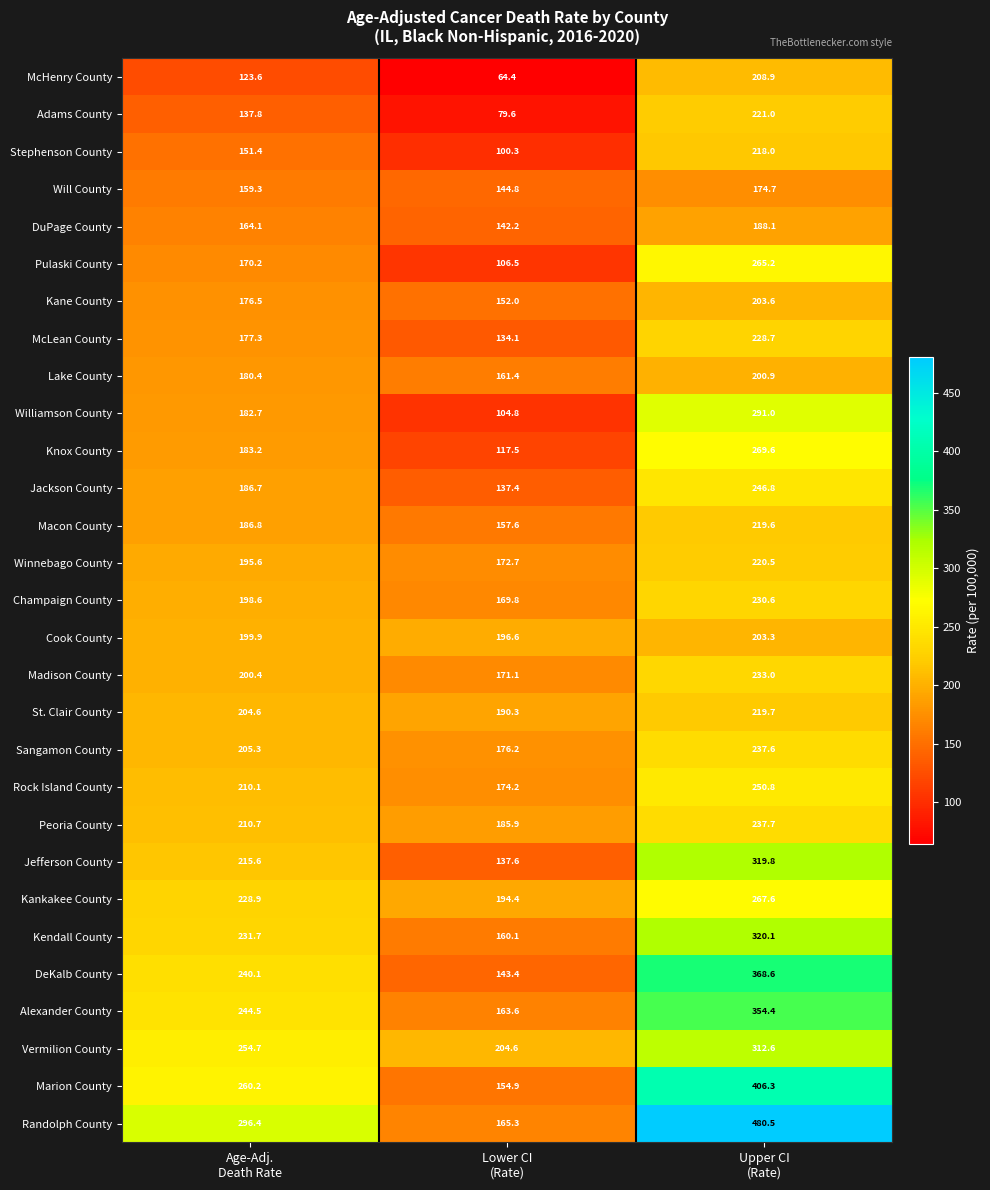

At how many categories does at least one series exceed 310?

1